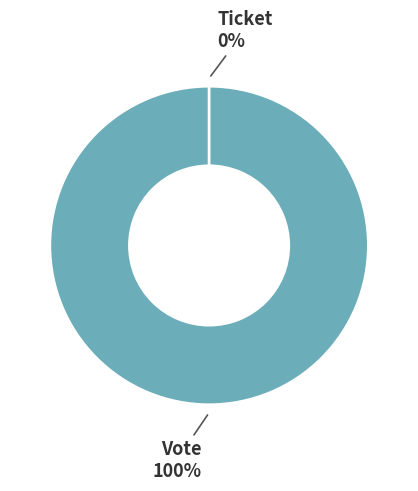

Is Vote the majority of the pie?

Yes